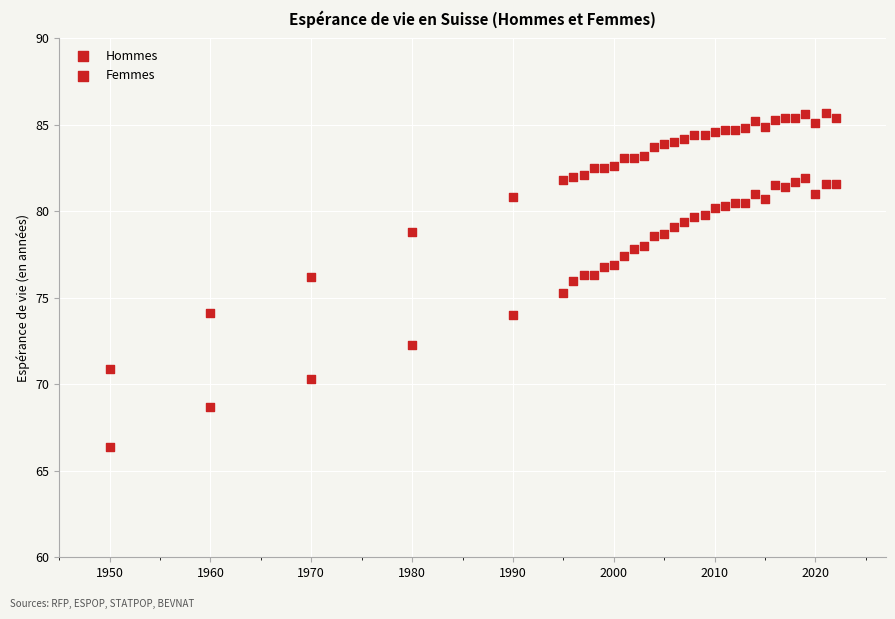

How many data points are displayed?

66